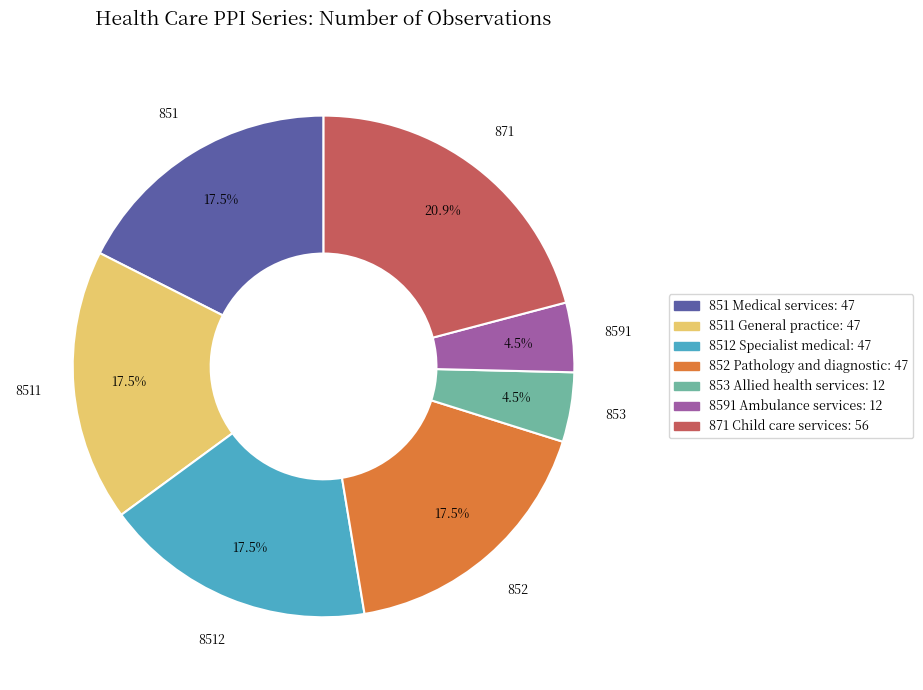

Is there a majority slice in this chart?

No